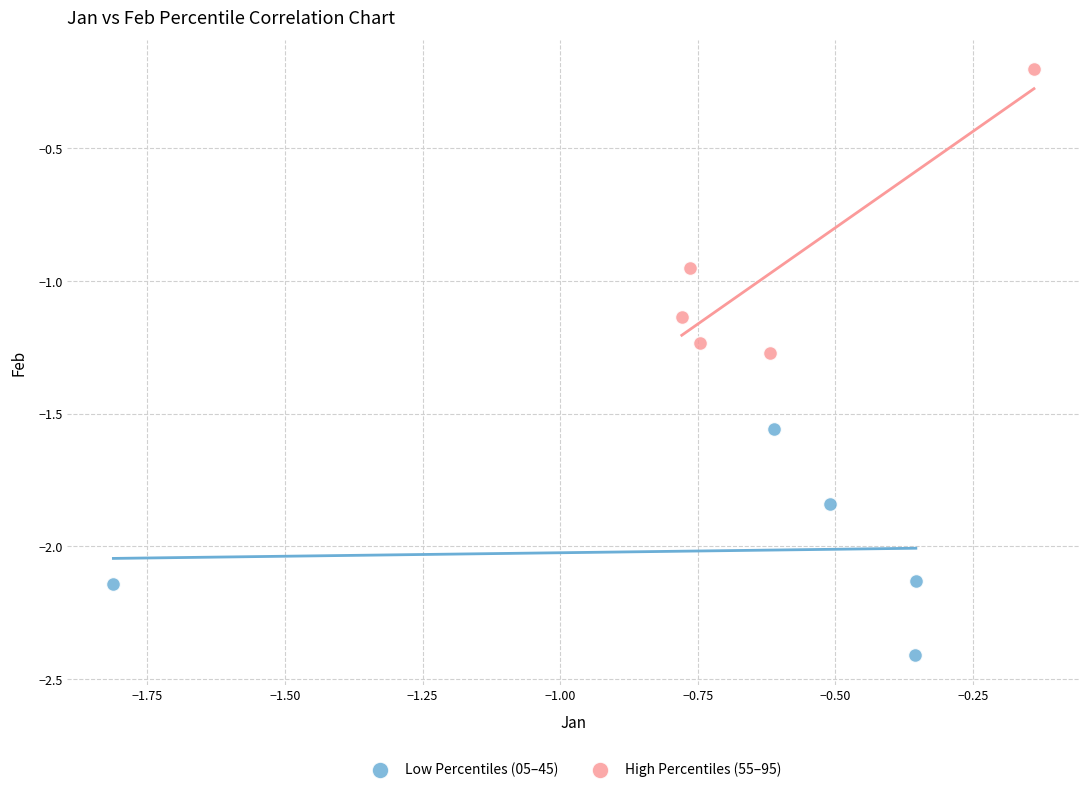

Which series contains the highest Y value?

High Percentiles (55–95)